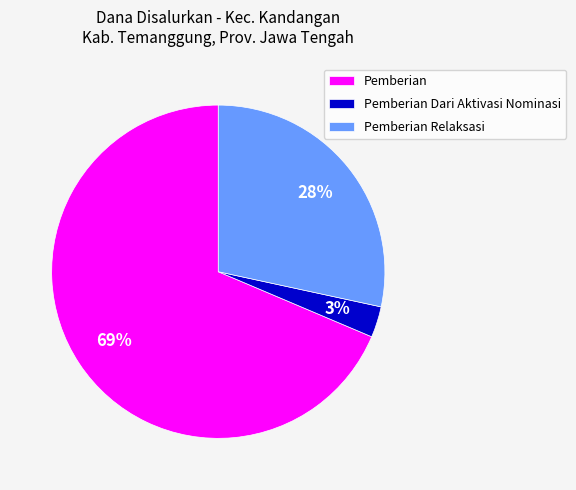

Combined, do Pemberian and Pemberian Relaksasi account for over 50%?

Yes